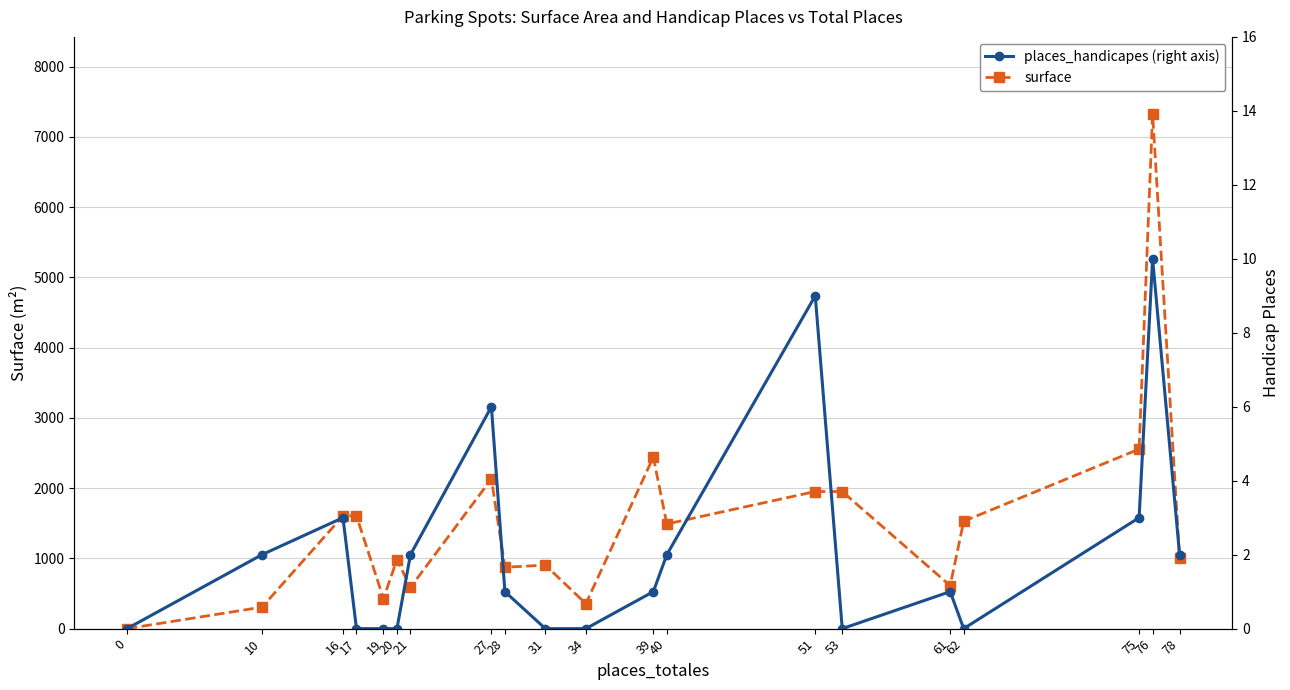

The places_handicapes series shows 6 at 53. True or false?

False